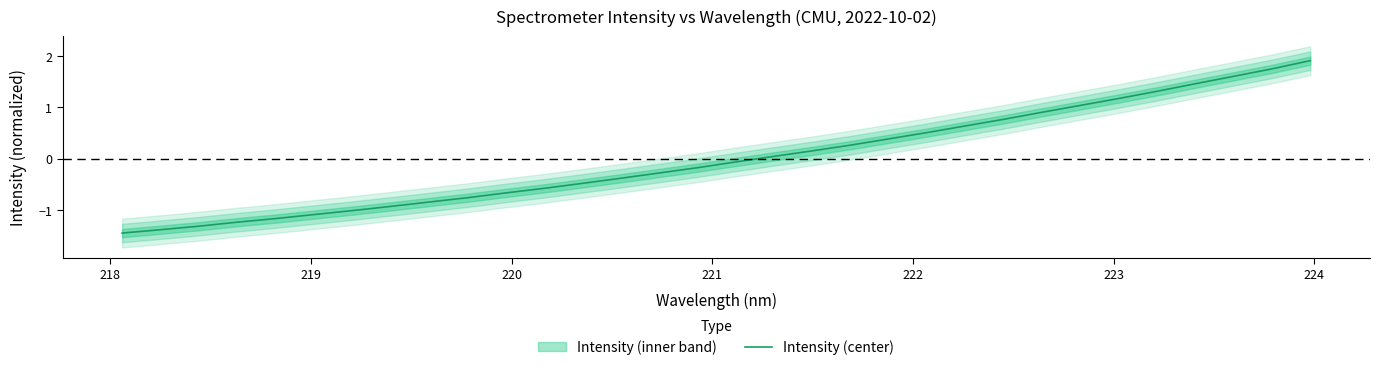

What is the difference between the second highest and second lowest values?

3.1